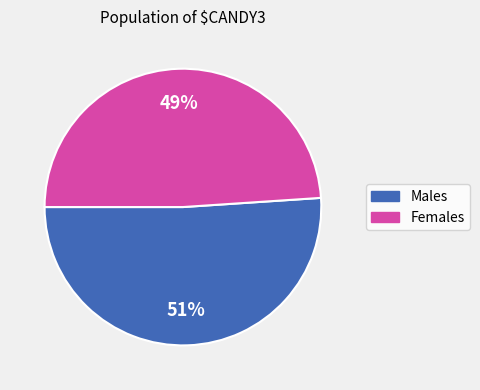

To the nearest percent, what is the difference between the largest and smallest slice percentages?

2%